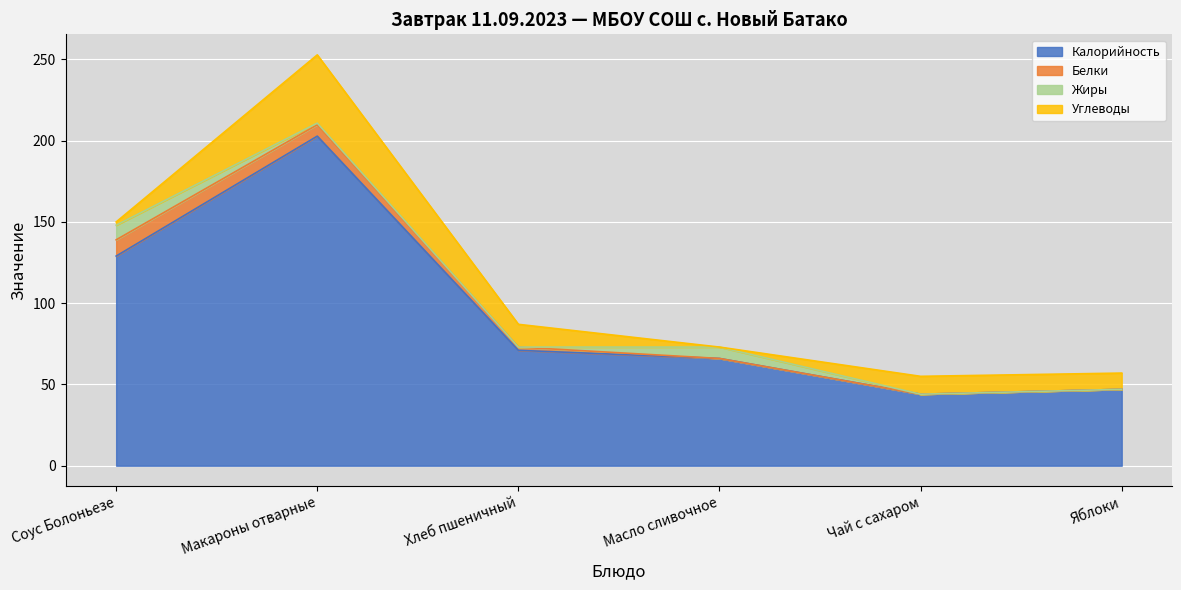

True or false: Углеводы has more than 1 interior local peaks.

True